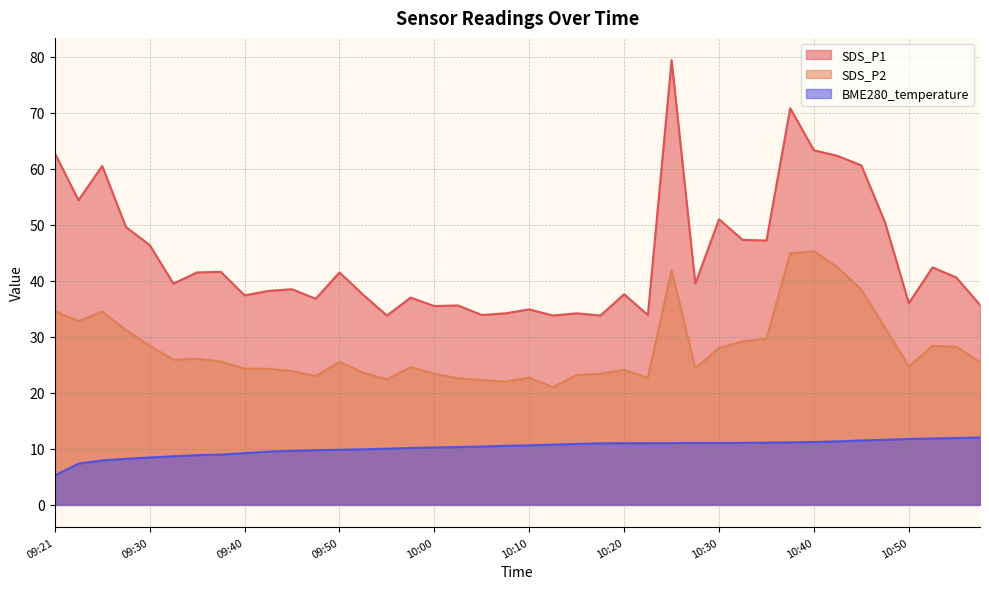

What is the value of the SDS_P1 point at the 35th from the left?

60.6